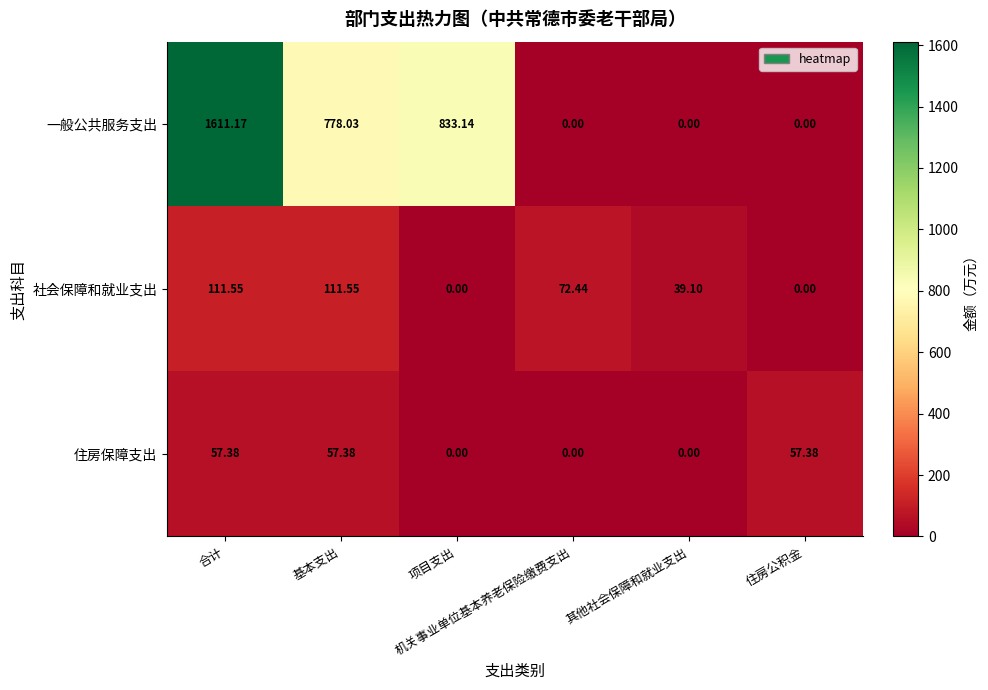

Which series has the largest total across all categories?

一般公共服务支出